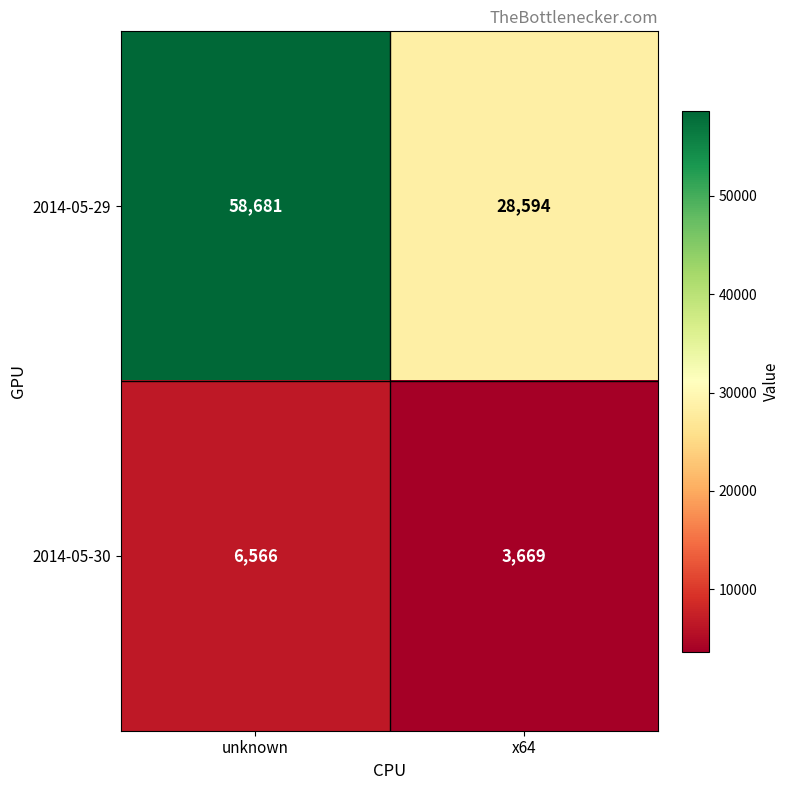

The value of 2014-05-30 at x64 is 2167. True or false?

False